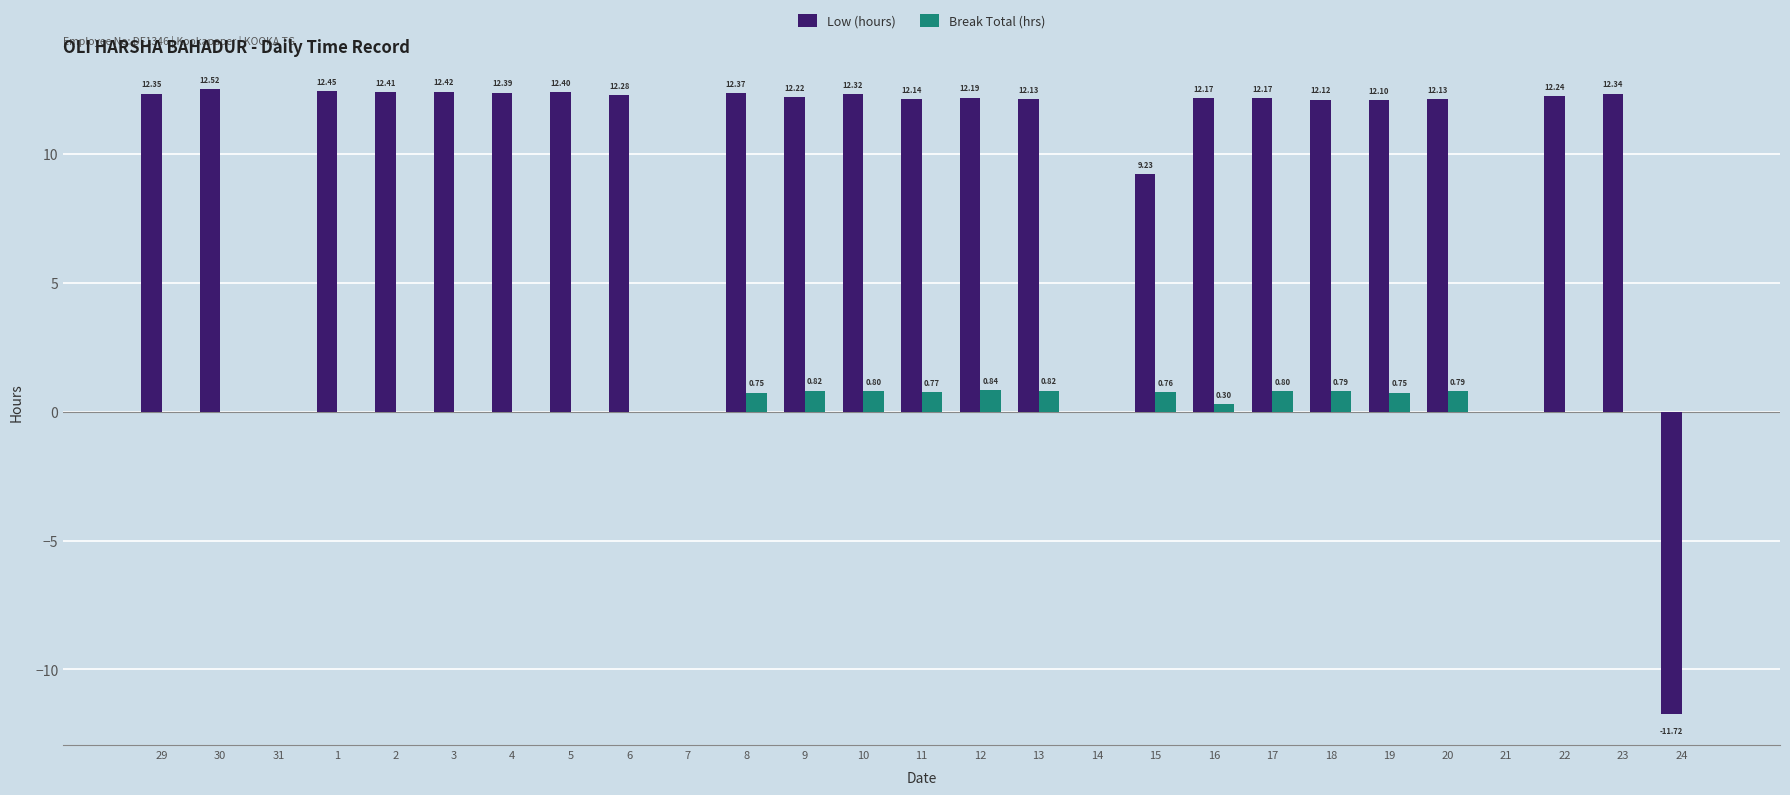

How many groups of bars are there?

27